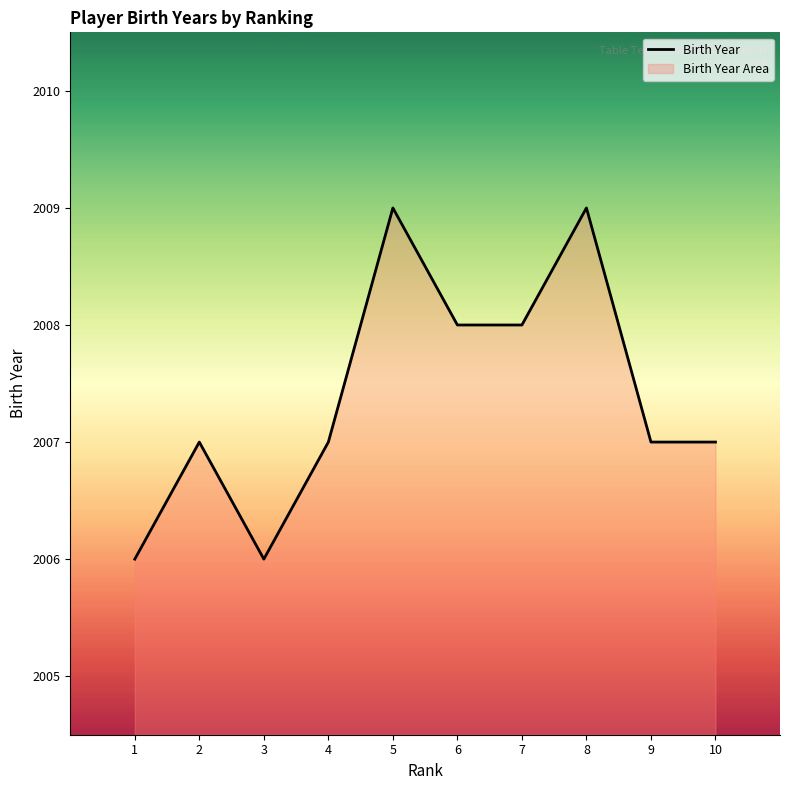

Approximately how many times larger is the value at 5 compared to 8?

1.0